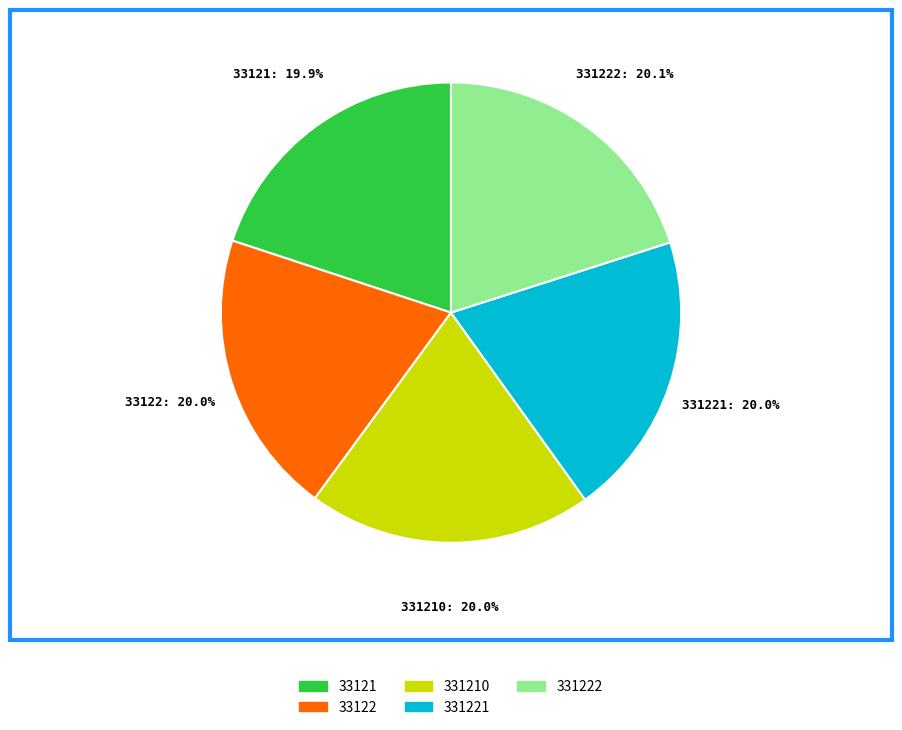

Count the number of slices in the pie.

5